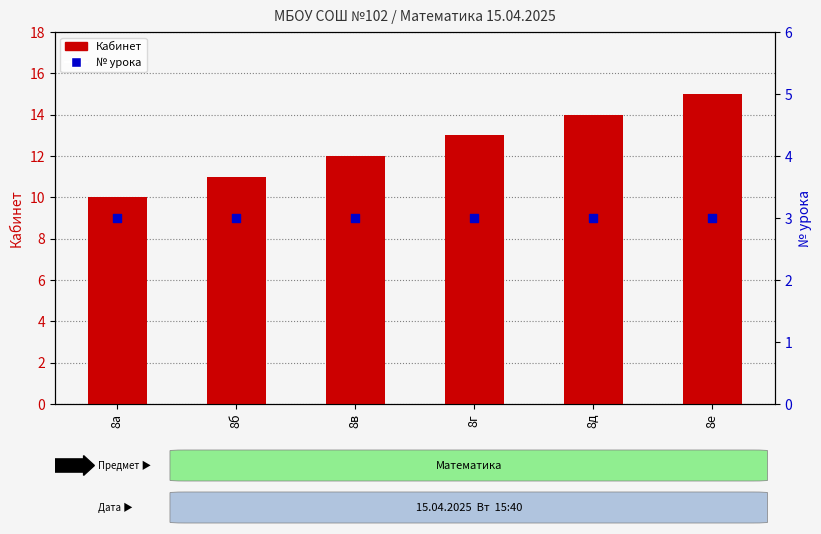

What is the total value across all series at 8в?

15